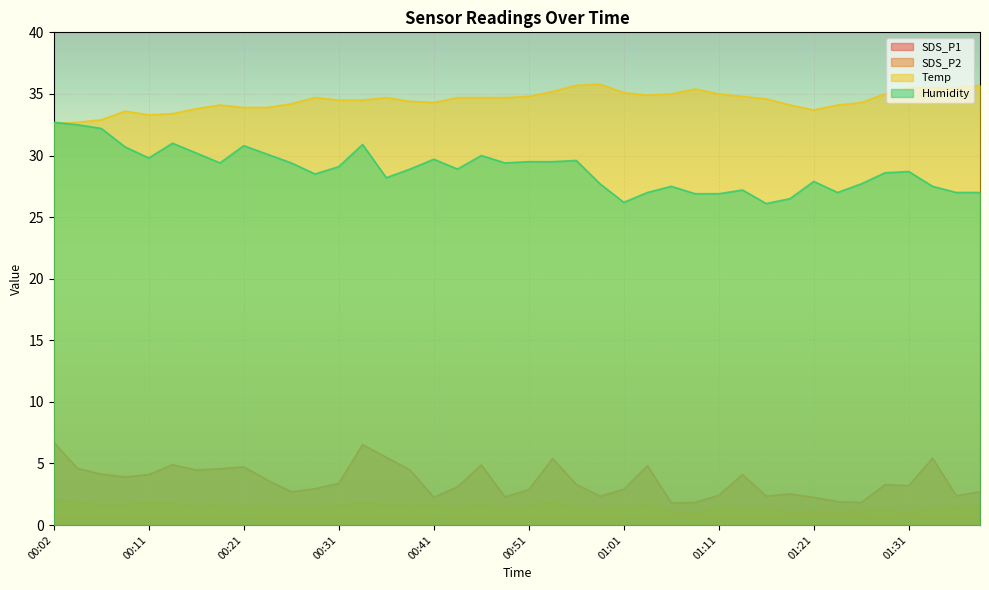

What is the difference between the second highest and second lowest values in the SDS_P2 series?

0.9